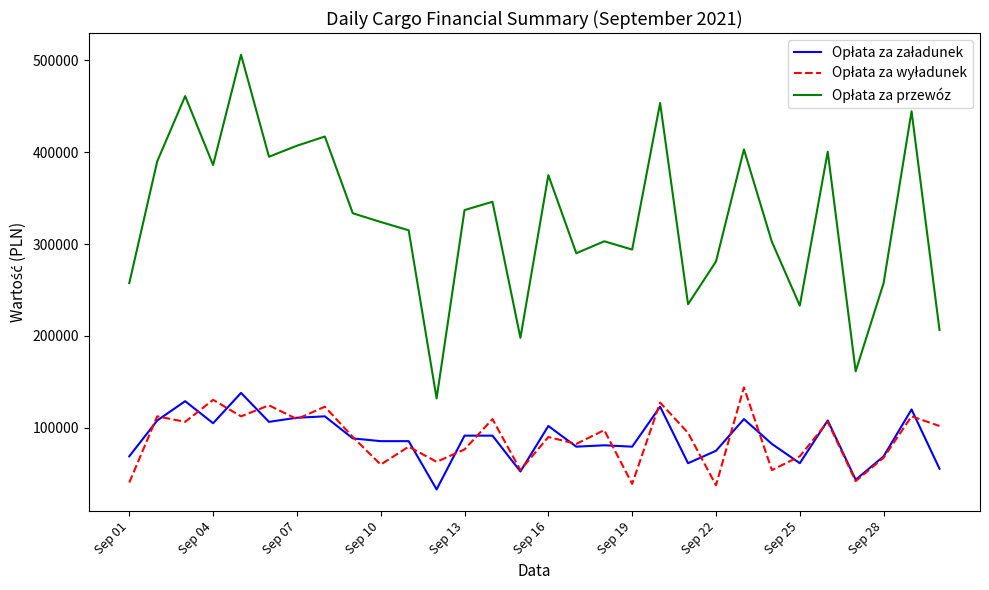

True or false: Opłata za przewóz and Opłata za załadunek intersect in this chart.

False